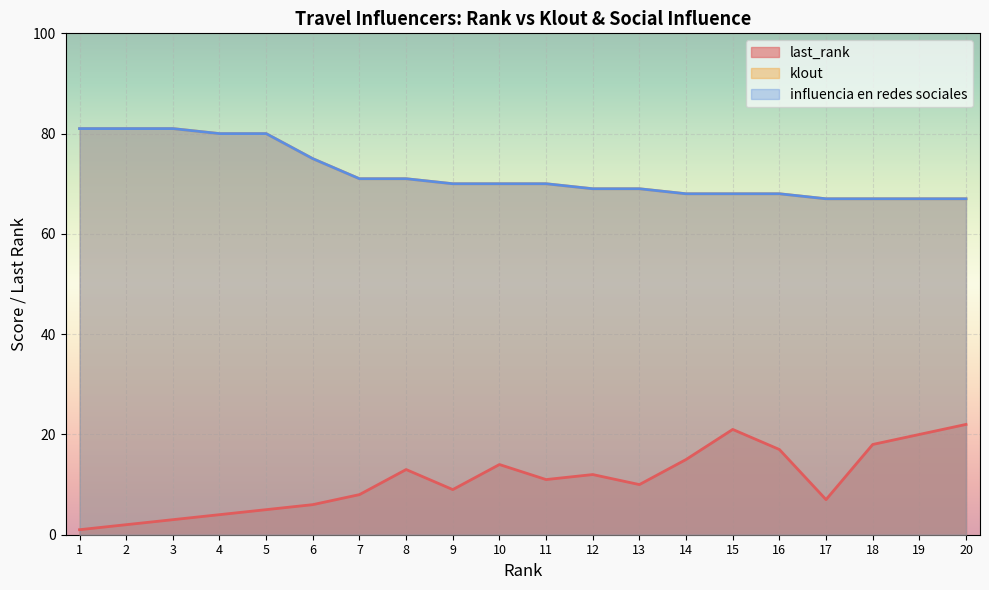

Is it true that last_rank equals 3 at 6?

False